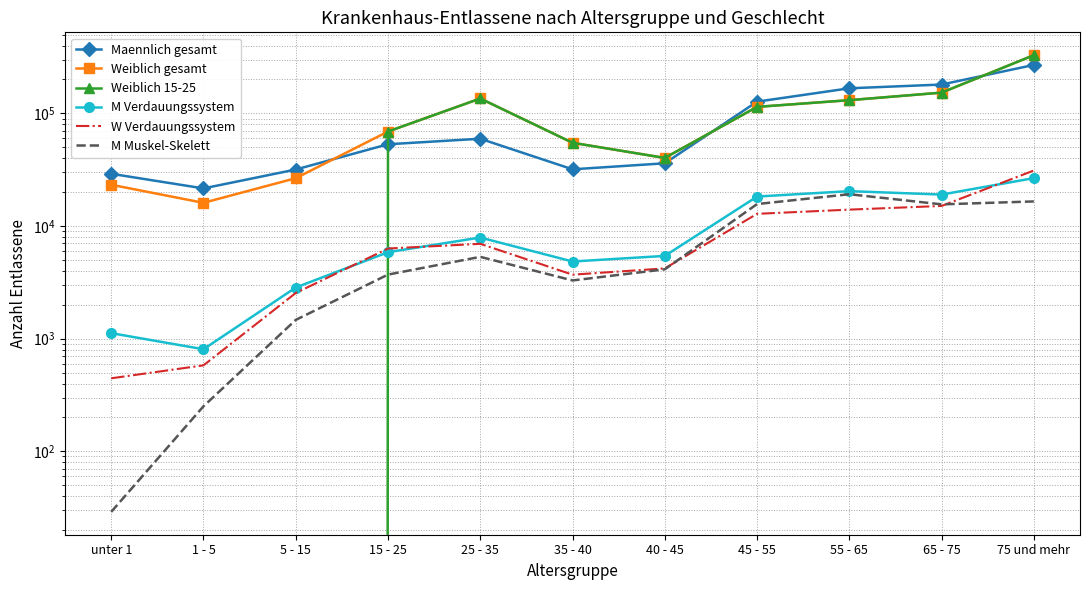

True or false: Weiblich gesamt and Weiblich 15-25 cross at least once.

False